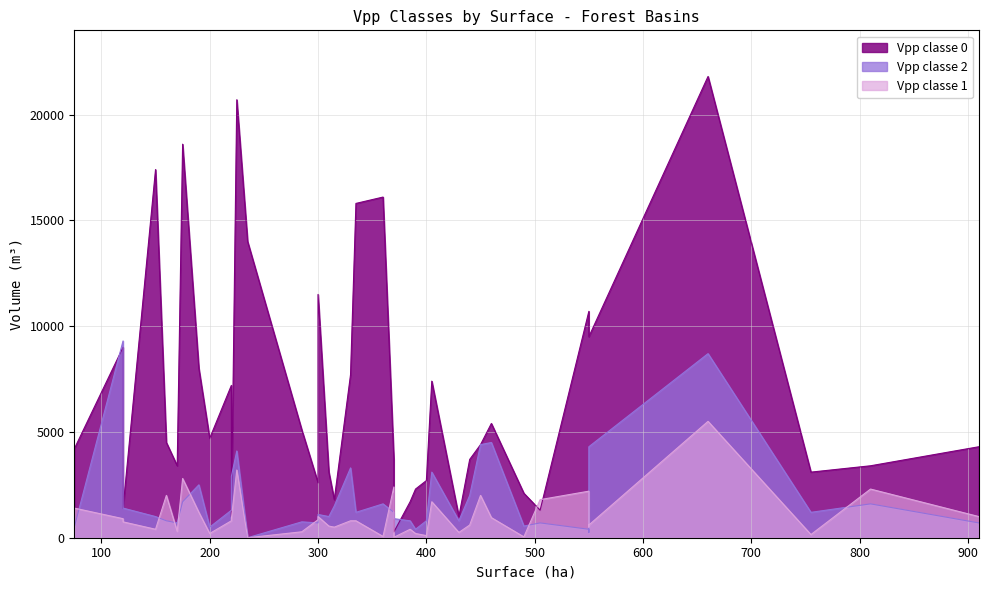

What are all the series names shown in the legend?

Vpp classe 0, Vpp classe 2, Vpp classe 1